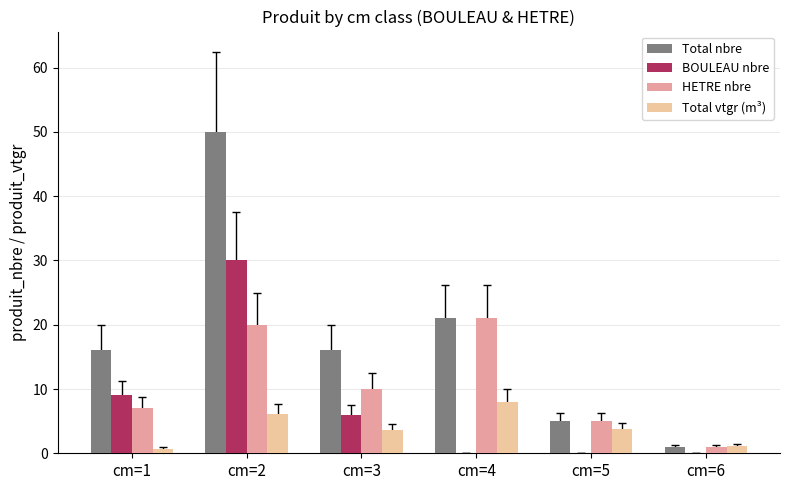

Which series has the largest total across all categories?

Total nbre